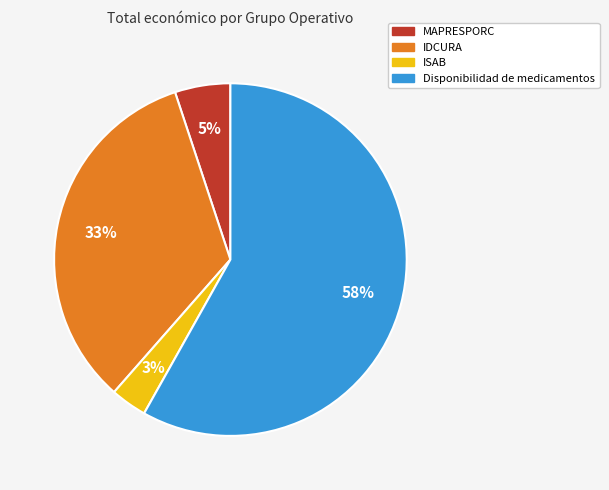

To the nearest percent, what is the difference between the ISAB and MAPRESPORC slice percentages?

2%